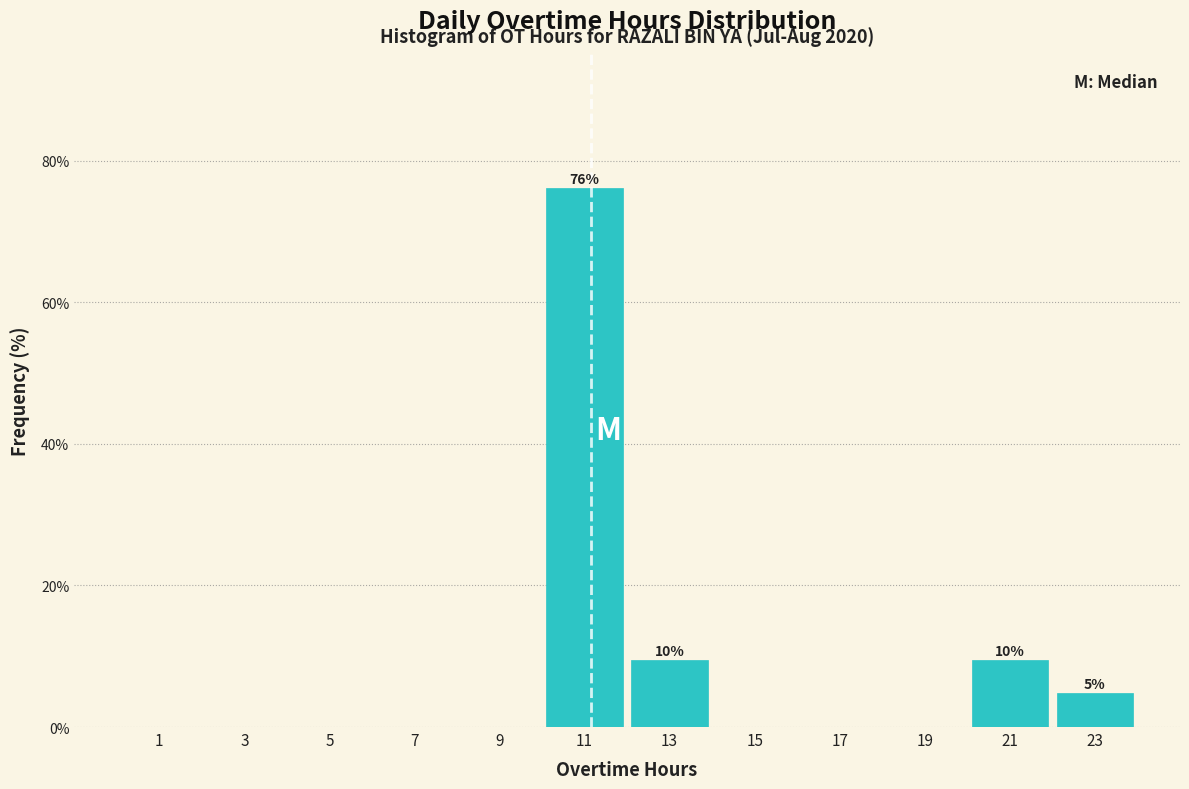

Which range on the x-axis has the tallest bar?

10 to 12